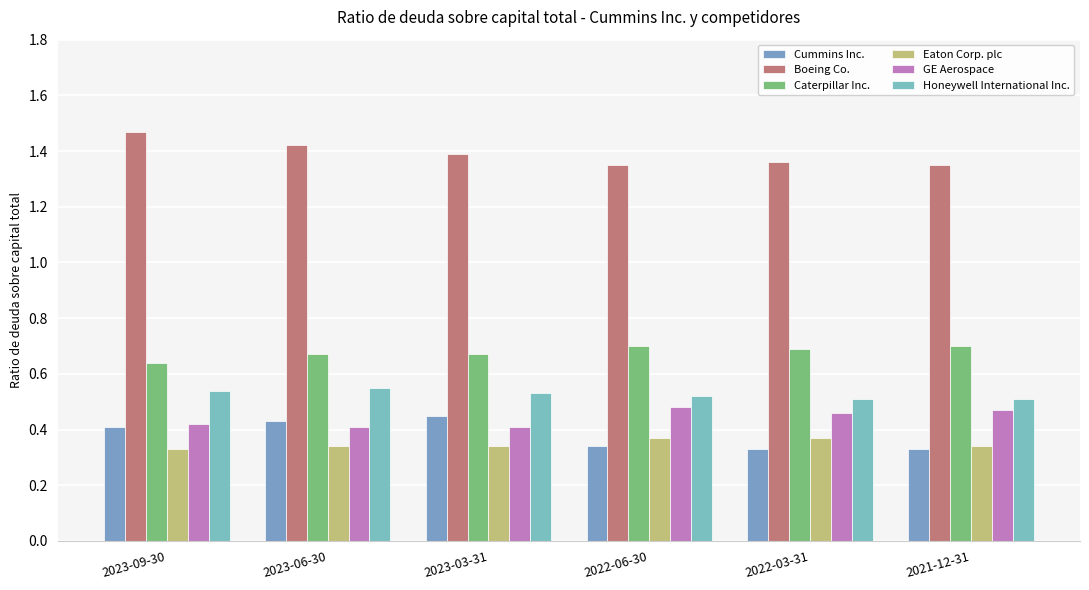

What is the label of the 6th bar from the right?

2023-09-30